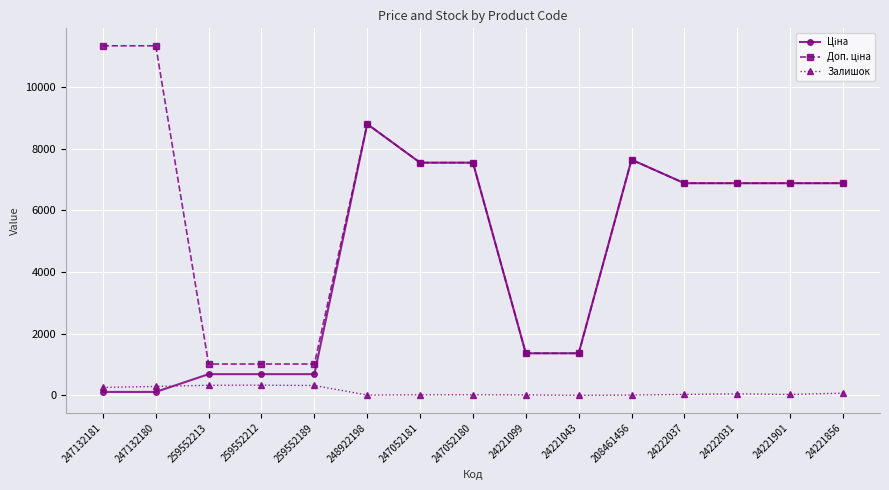

What is the value of the Залишок point at the 2nd from the left?

290.0